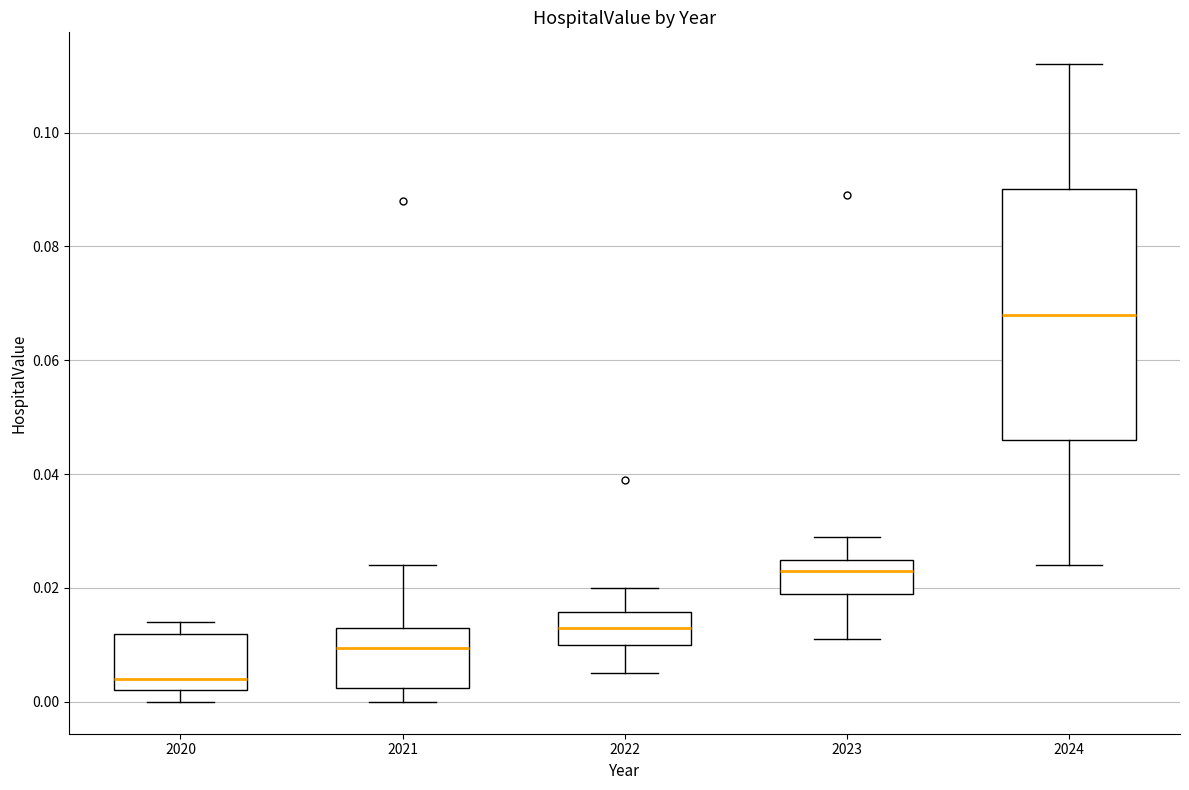

Reading left to right, read every box against the y-axis: the position of its median line, the range the box covers, and the ends of its whiskers. The values are not printed on the chart, so give them approximately, as read against the axis.

2020: median 0.004, box 0.002 to 0.012, whiskers 0.000 to 0.014
2021: median 0.010, box 0.002 to 0.014, whiskers 0.000 to 0.024
2022: median 0.014, box 0.010 to 0.016, whiskers 0.006 to 0.020
2023: median 0.024, box 0.020 to 0.026, whiskers 0.012 to 0.030
2024: median 0.068, box 0.046 to 0.090, whiskers 0.024 to 0.112